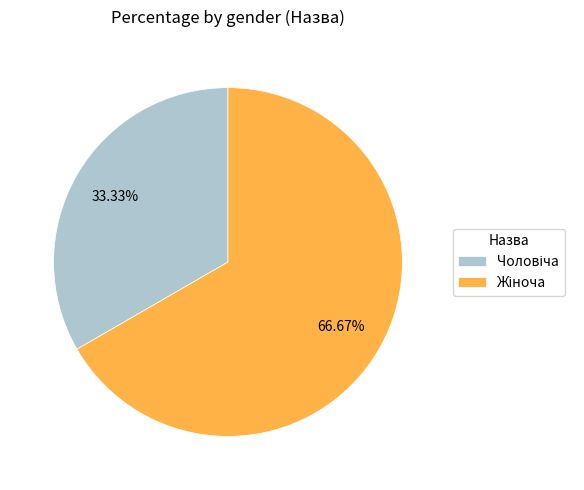

Does any single category account for the majority?

Yes